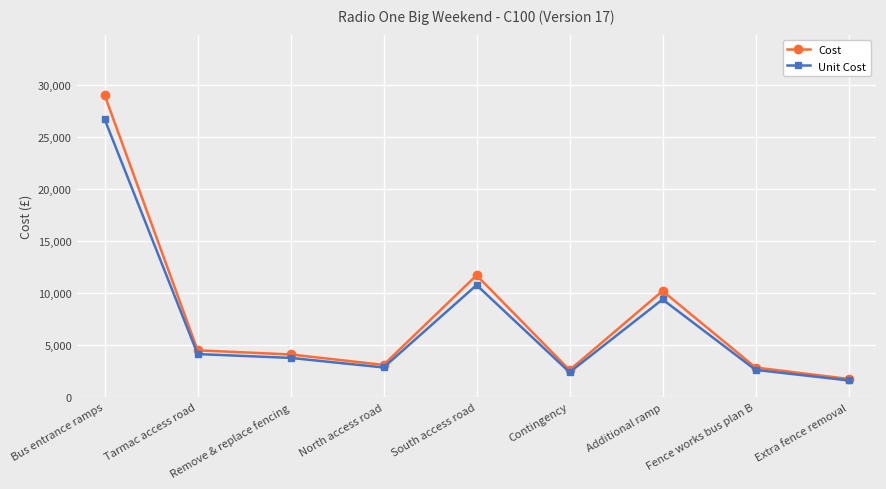

True or false: Cost has a value of 2054 at Remove & replace fencing.

False